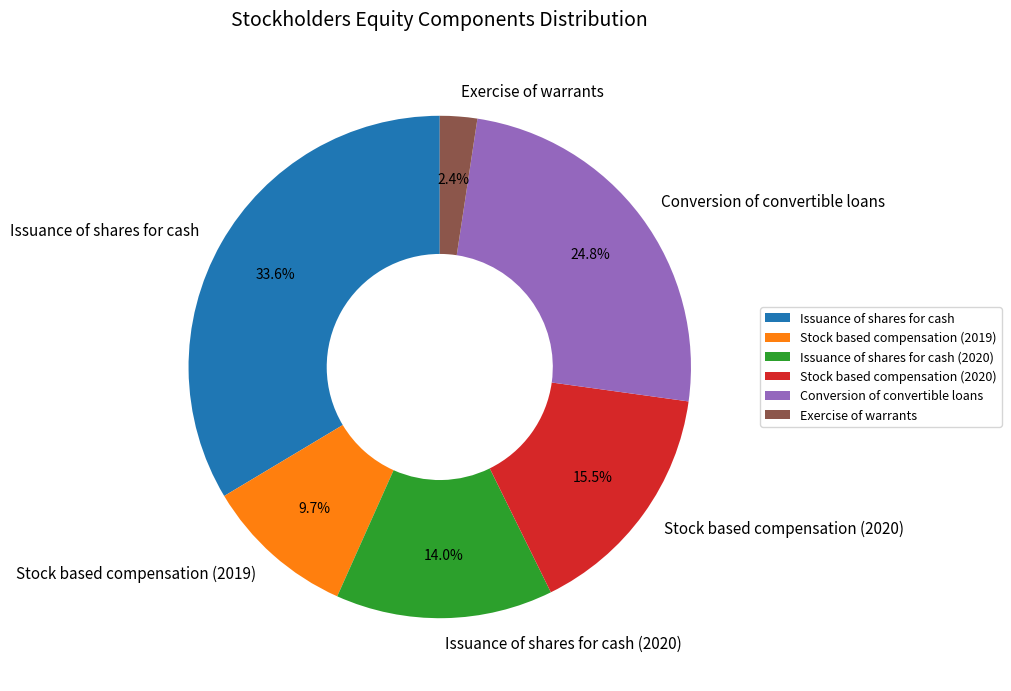

Is it true that Conversion of convertible loans is 13% of the pie?

False